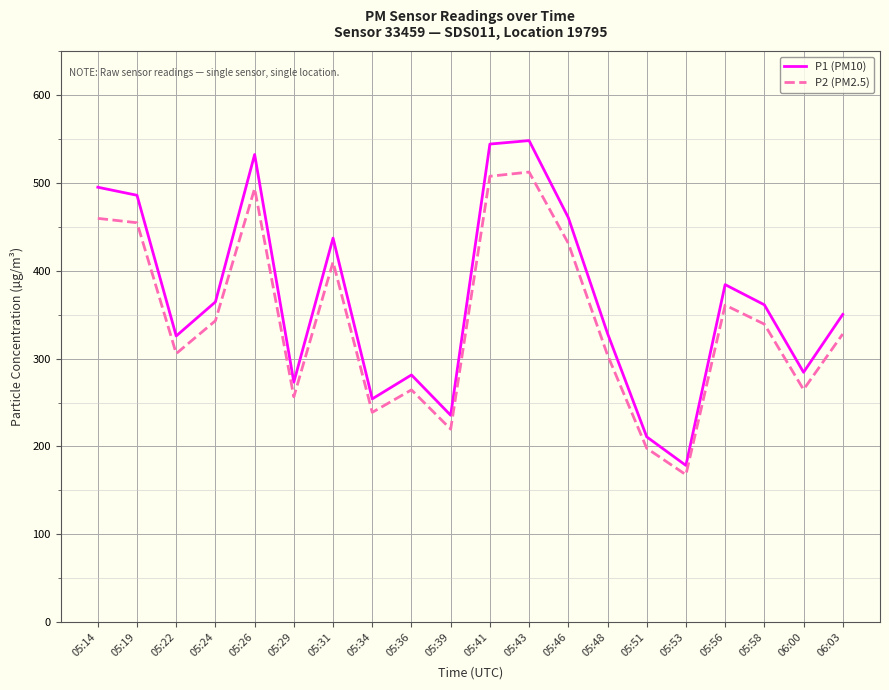

What is the average value of the P2 (PM2.5) series?

343.0